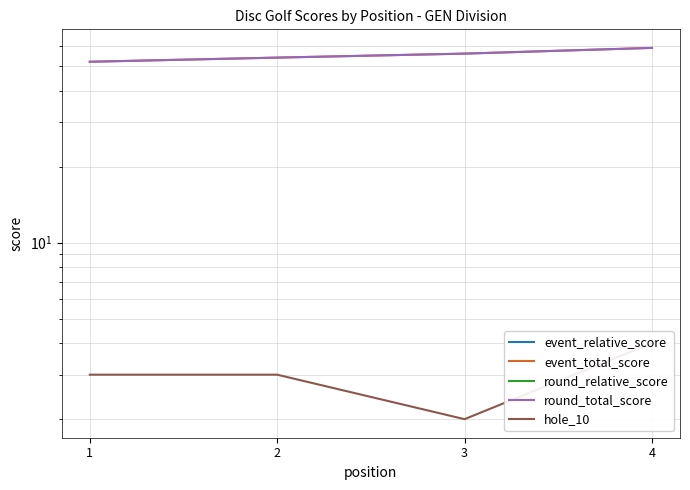

True or false: round_total_score has a value of 83 at 2.

False